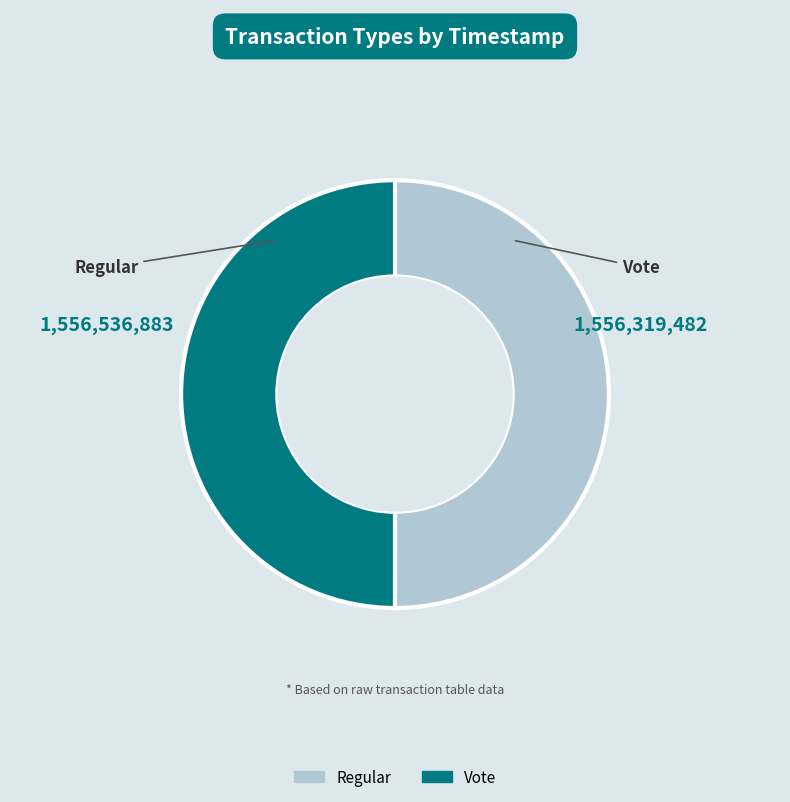

What is the ratio of the value at Vote to the value at Regular?

1.0